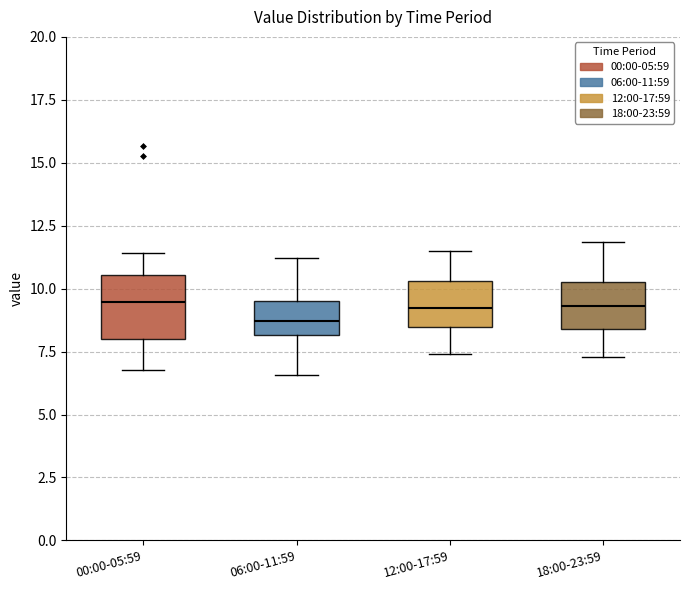

Reading left to right, read every box against the y-axis: the position of its median line, the range the box covers, and the ends of its whiskers. The values are not printed on the chart, so give them approximately, as read against the axis.

00:00-05:59: median 9.5, box 8.0 to 10.5, whiskers 7.0 to 11.5
06:00-11:59: median 8.5, box 8.0 to 9.5, whiskers 6.5 to 11.0
12:00-17:59: median 9.5, box 8.5 to 10.5, whiskers 7.5 to 11.5
18:00-23:59: median 9.5, box 8.5 to 10.5, whiskers 7.5 to 12.0